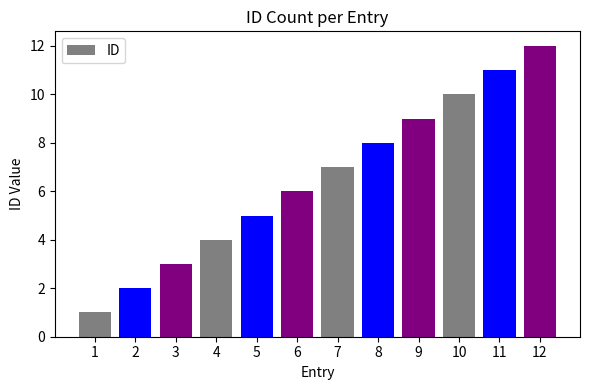

Rank the categories by value from lowest to highest.

1, 2, 3, 4, 5, 6, 7, 8, 9, 10, 11, 12